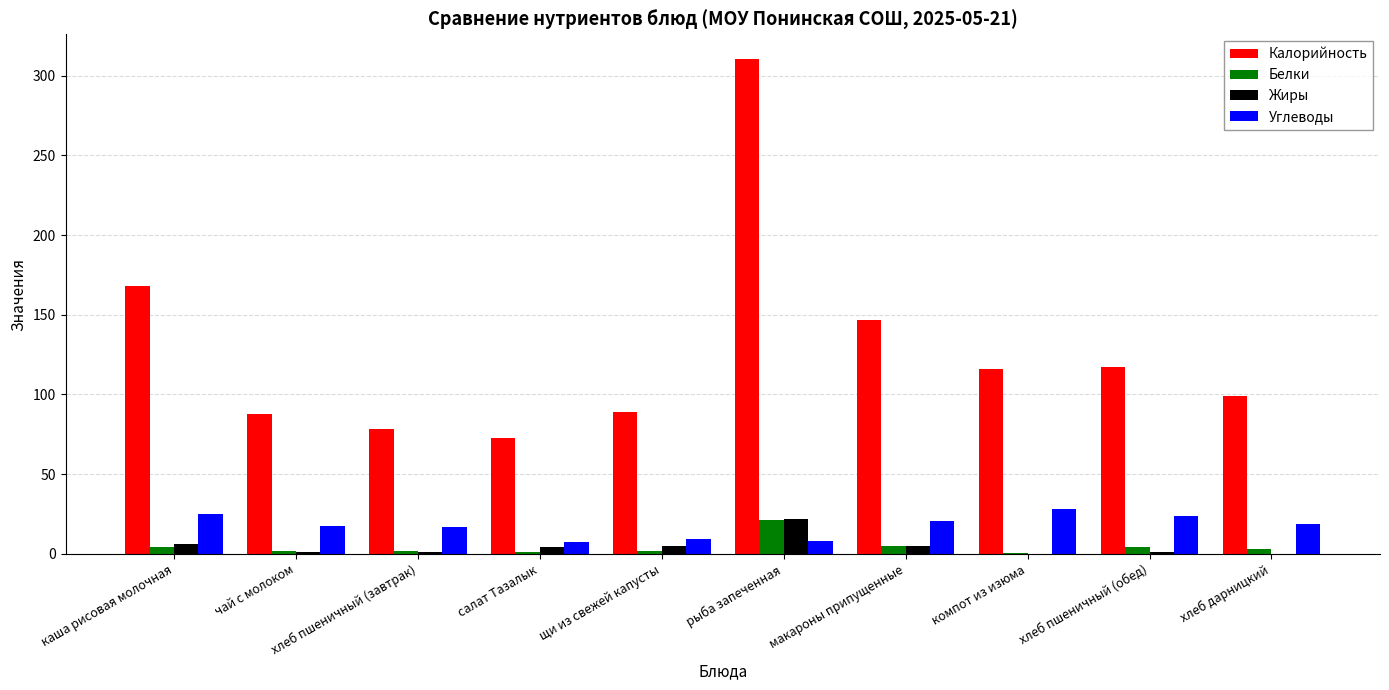

Which series changed the most between хлеб пшеничный (завтрак) and компот из изюма?

Калорийность